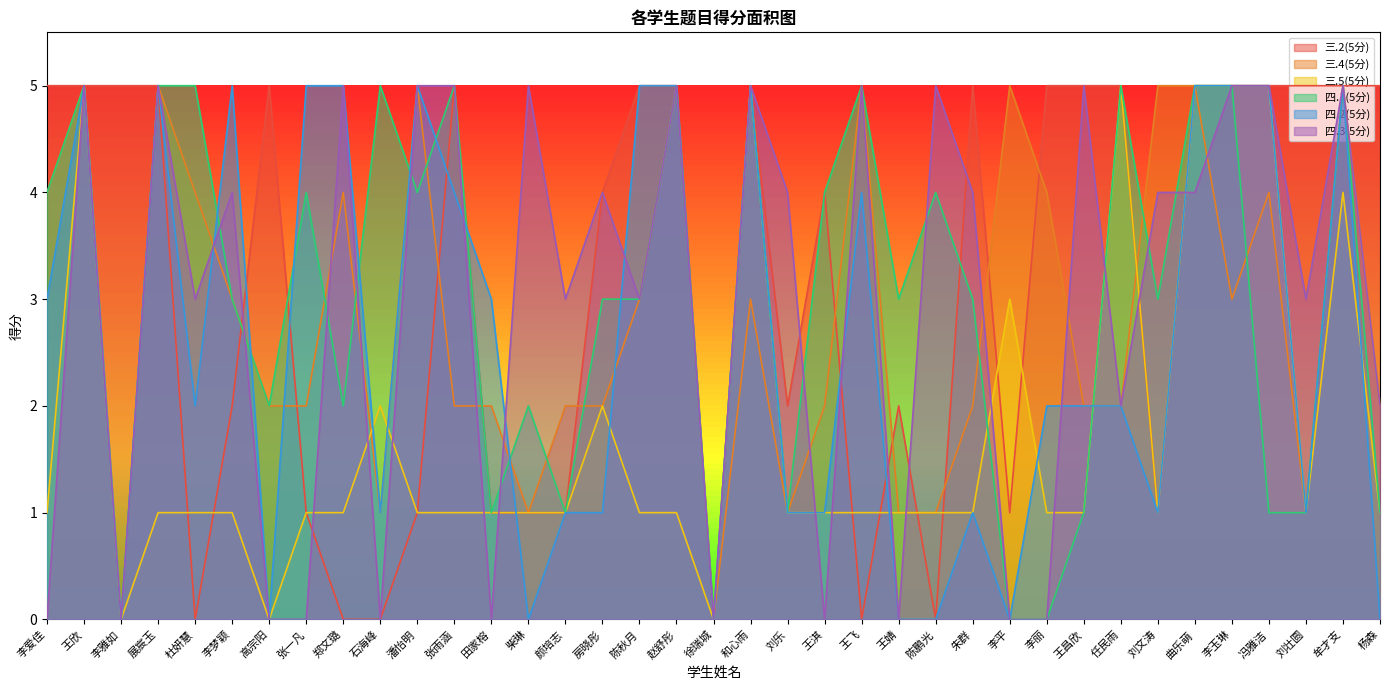

Is it true that 四.3(5分) equals 0 at 高宗阳?

True